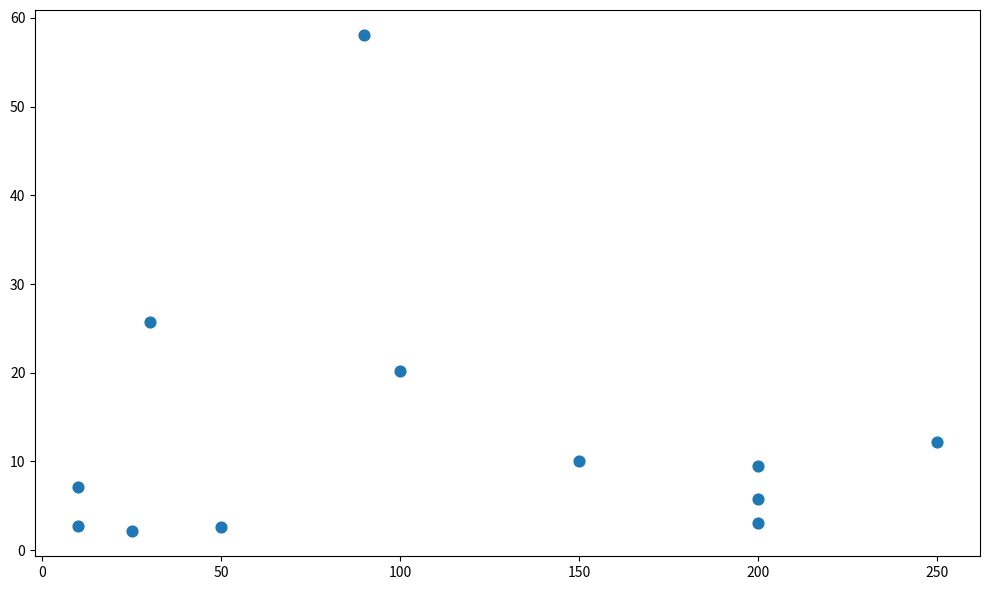

What Y value in the scatter plot is closest to 30?

25.8